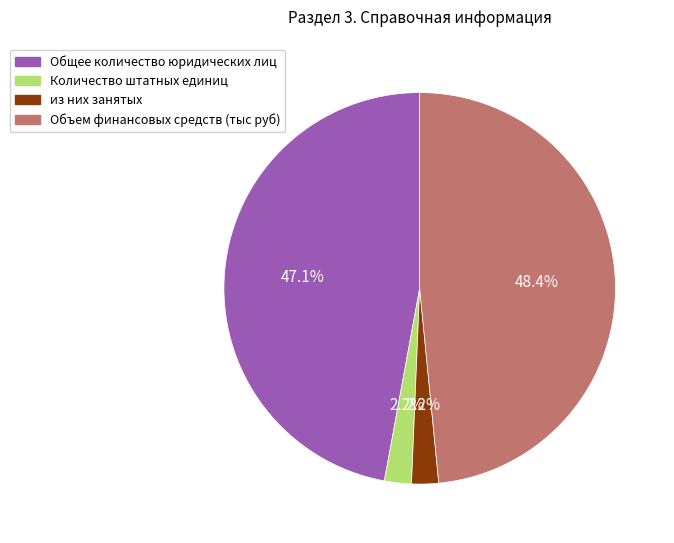

What portion of the pie excludes Объем финансовых средств (тыс руб)?

51.6%